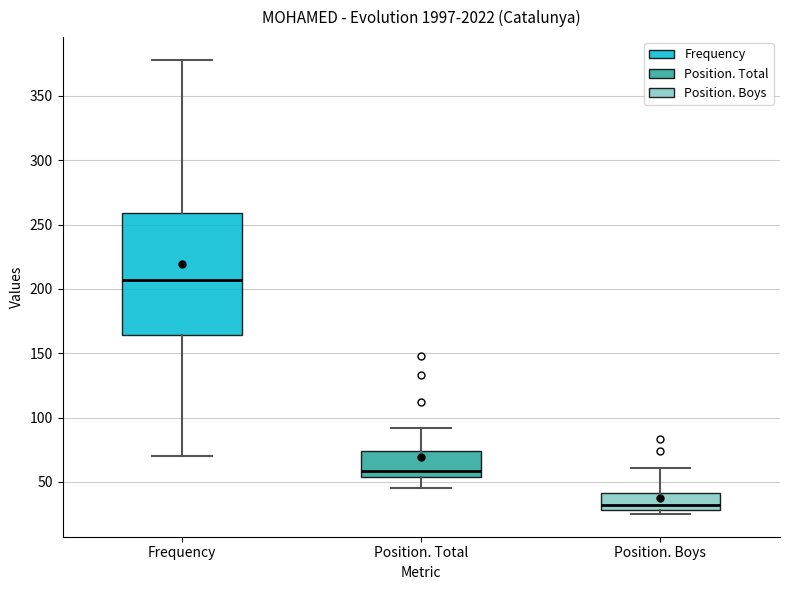

Comparing the boxes themselves (not the whiskers), which one is the tallest?

Frequency